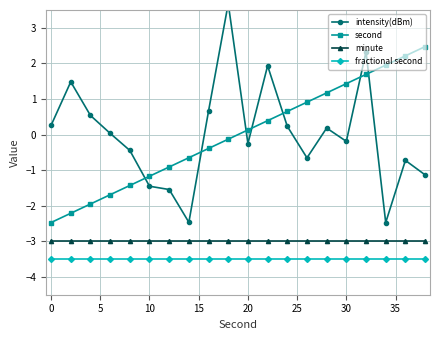

True or false: fractional second has more than 1 interior local peaks.

False